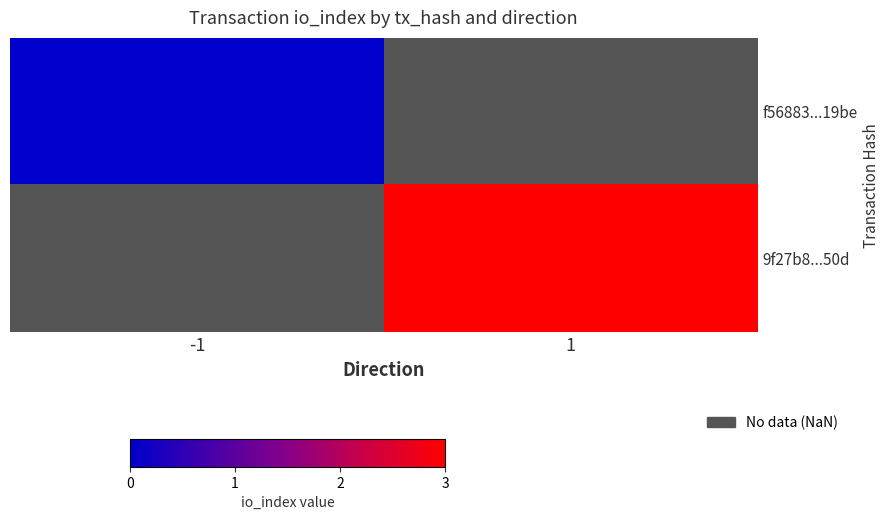

Which category has the lowest value in the f56883...19be series?

-1